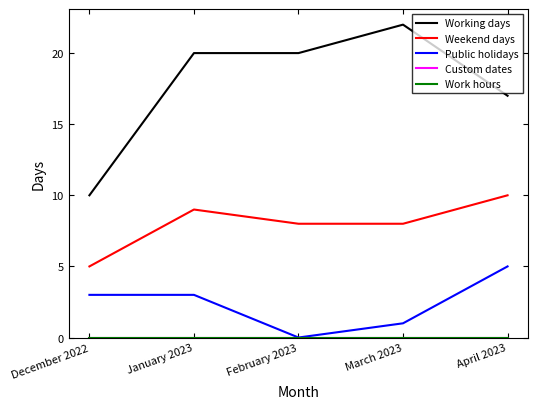

At which category does the chart reach its peak across all series?

March 2023